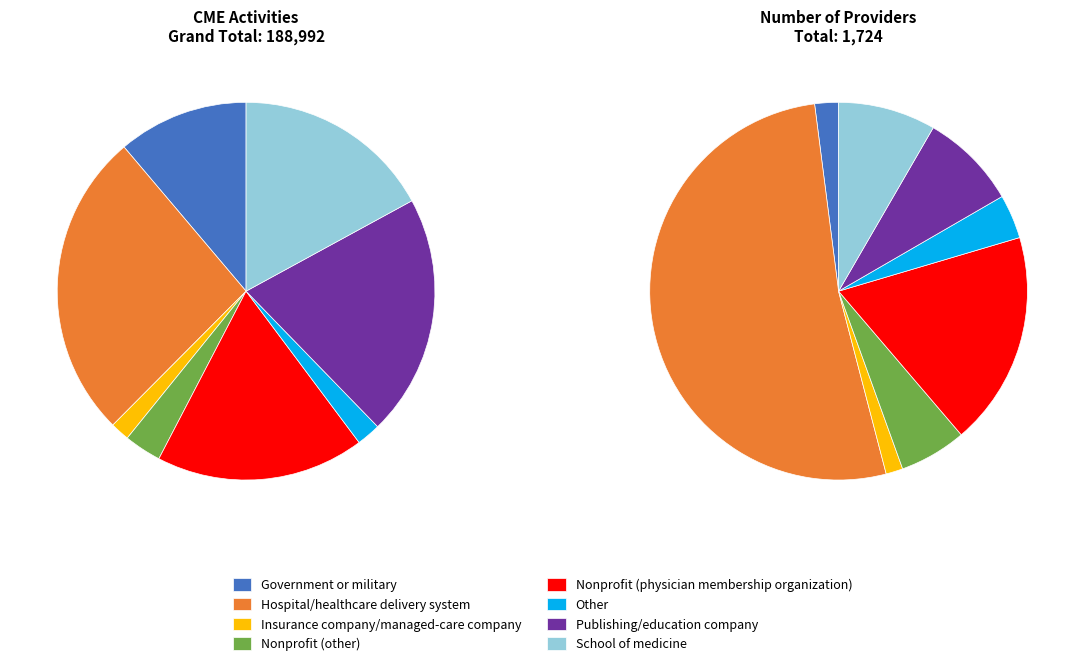

Between Other and Publishing/education company, which is larger?

Publishing/education company